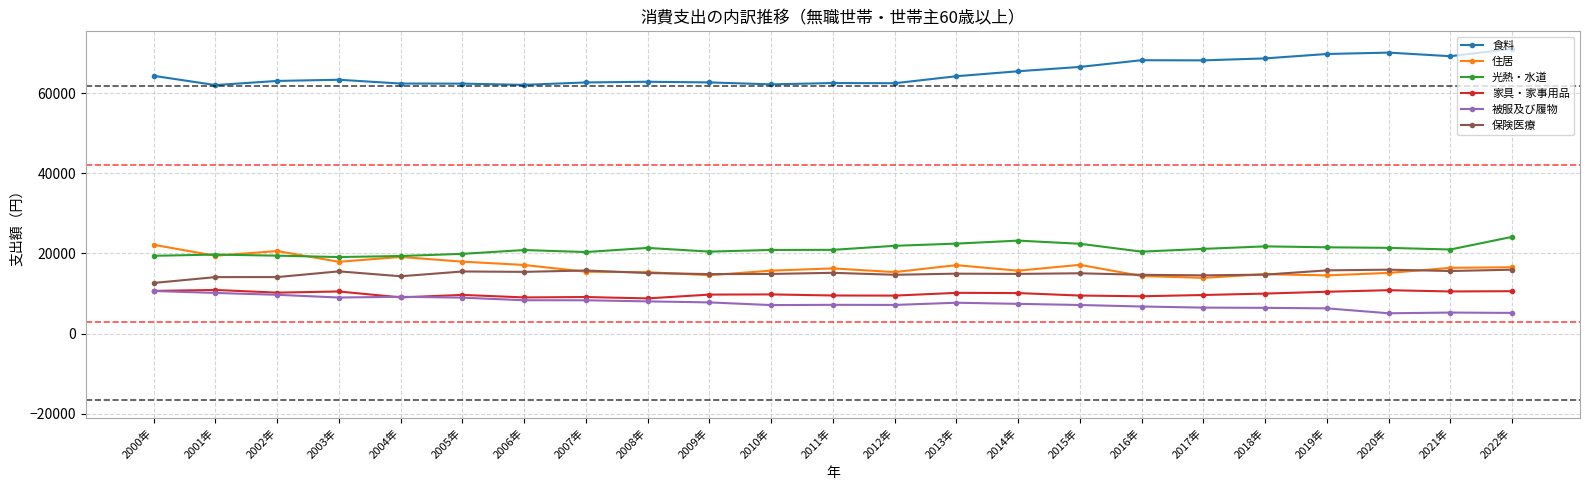

What is the total value across all series at 2019年?

138197